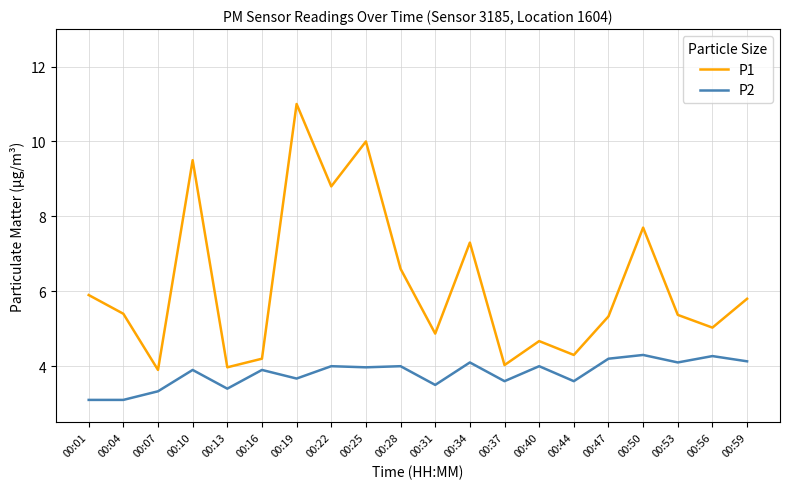

List the series in order of their peak value, highest first.

P1, P2